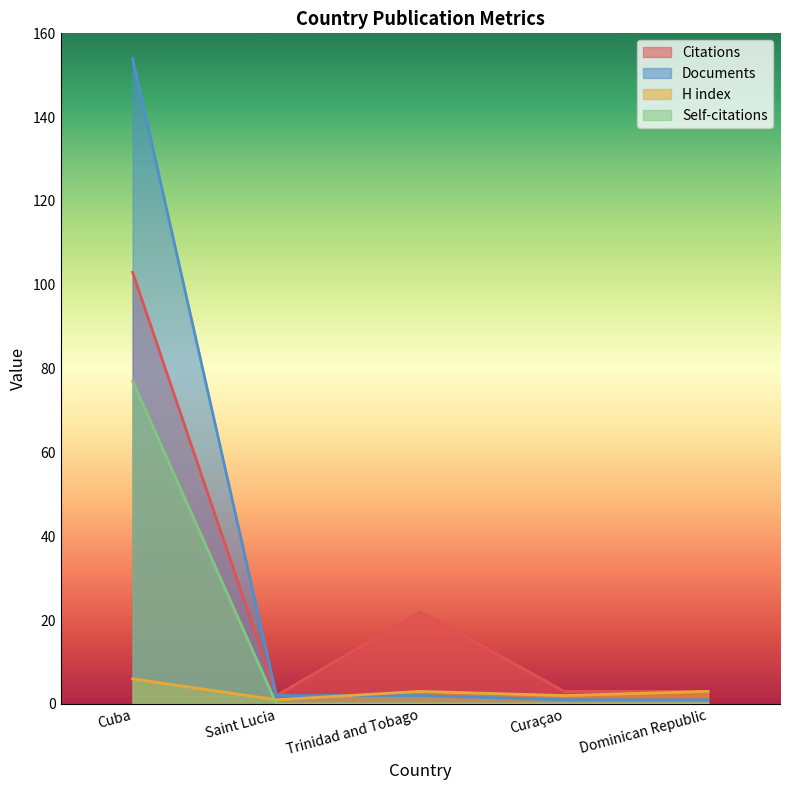

Which category has the lowest value in the Citations series?

Saint Lucia